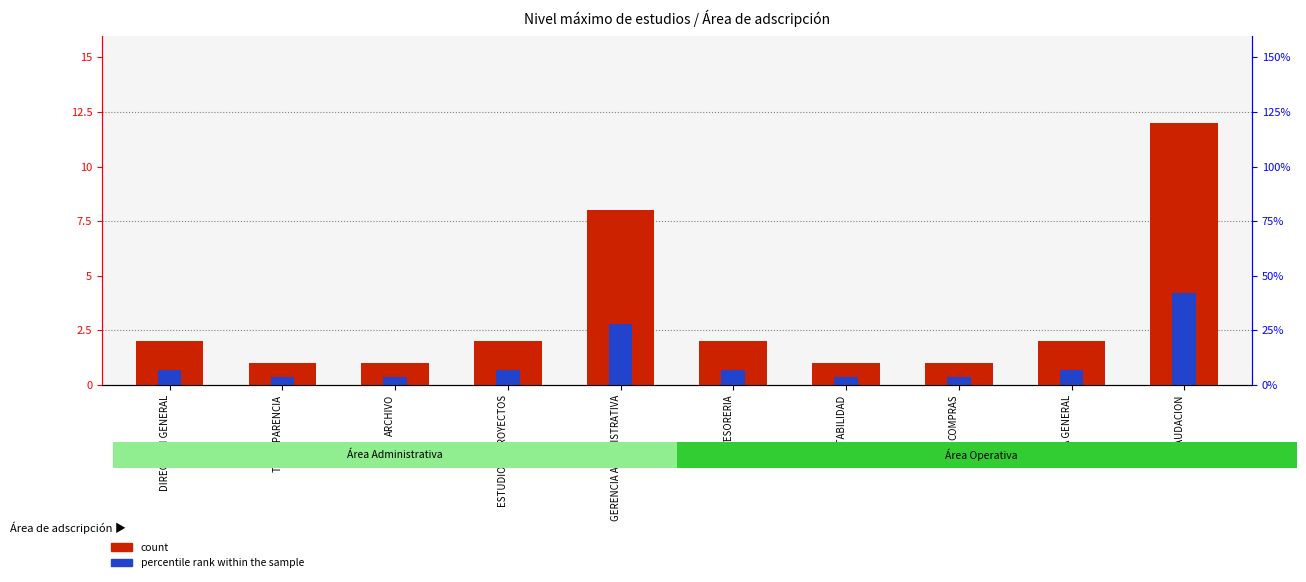

How many data points in count are above 2?

2